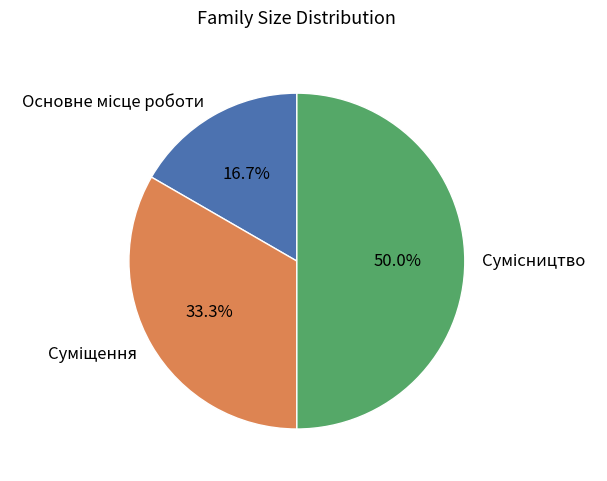

True or false: Сумісництво accounts for 44% of the total.

False